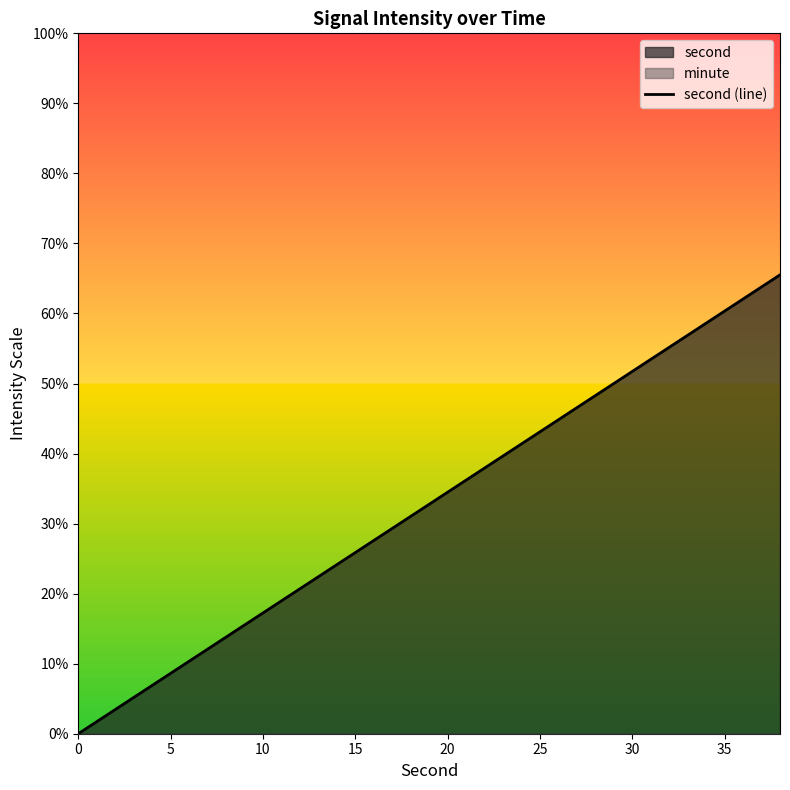

What is the difference between the maximum and minimum values?

65.5